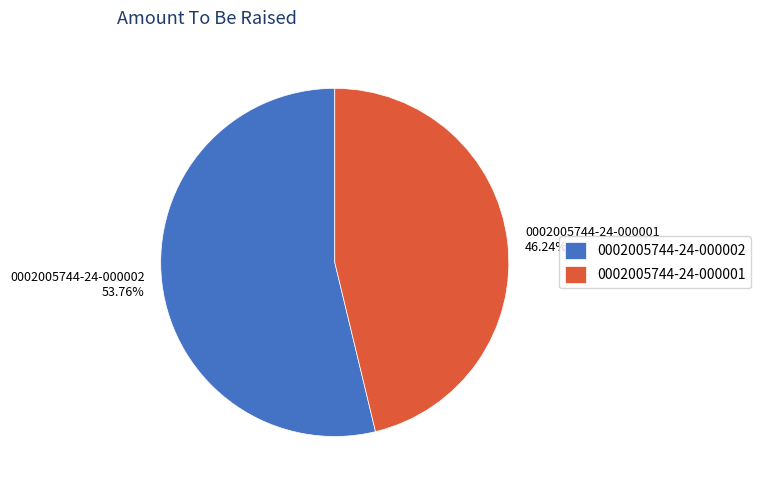

To the nearest percent, what is the combined percentage of 0002005744-24-000002 and 0002005744-24-000001?

100%